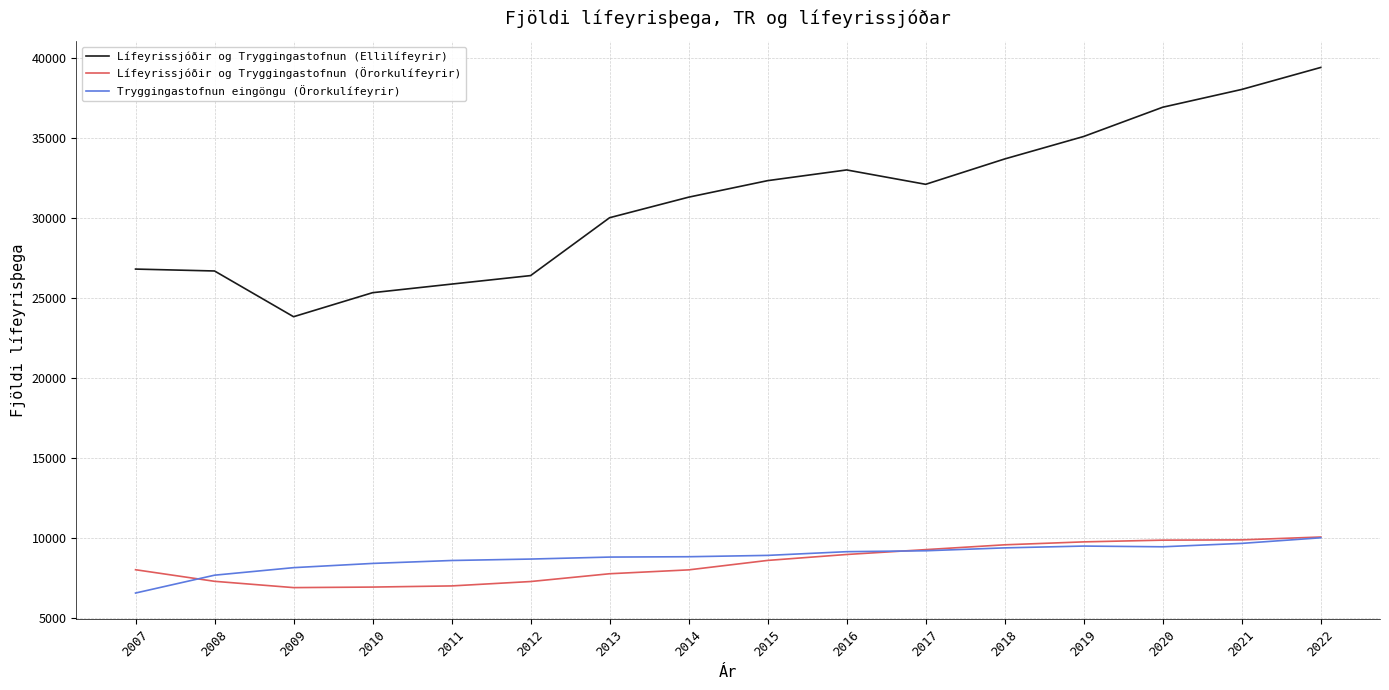

The Lífeyrissjóðir og Tryggingastofnun (Ellilífeyrir) series shows 11126 at 2013. True or false?

False